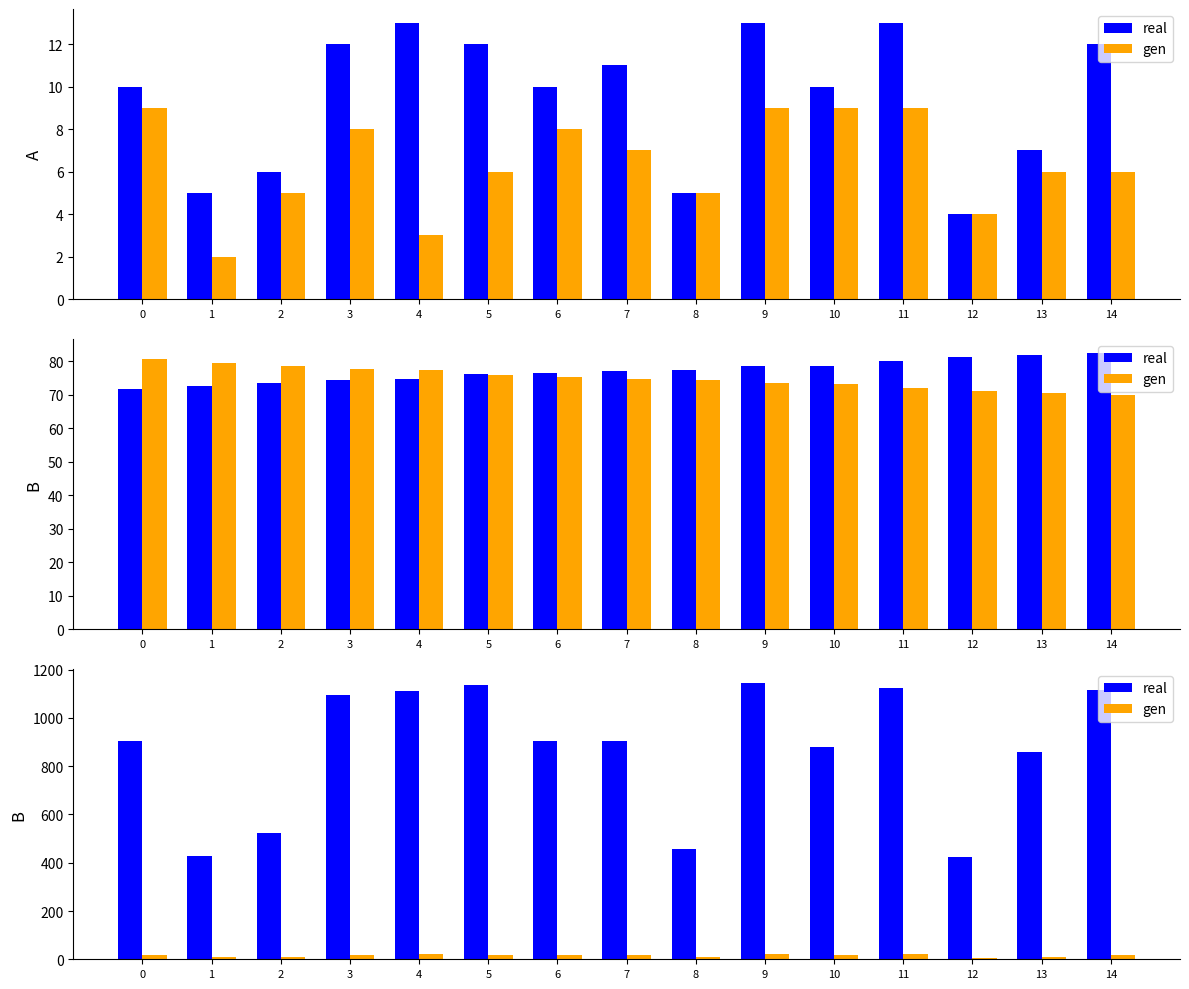

How many categories are shown in the chart?

15